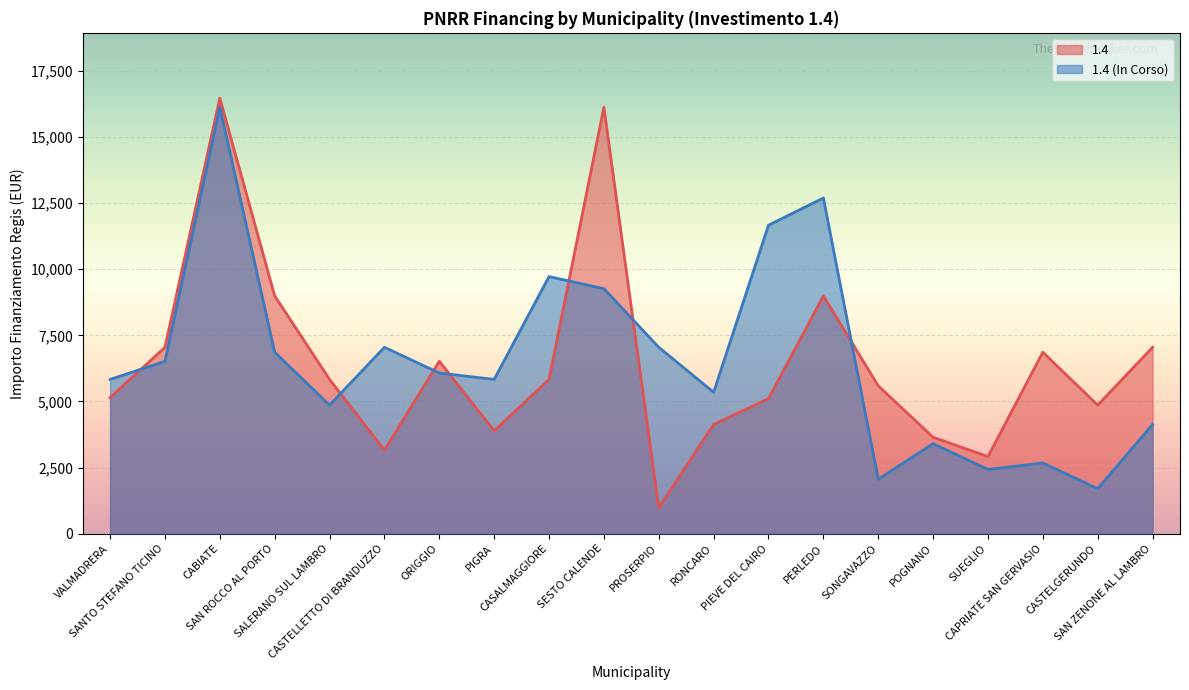

Where do 1.4 (In Corso) and 1.4 first cross each other?

VALMADRERA and SANTO STEFANO TICINO